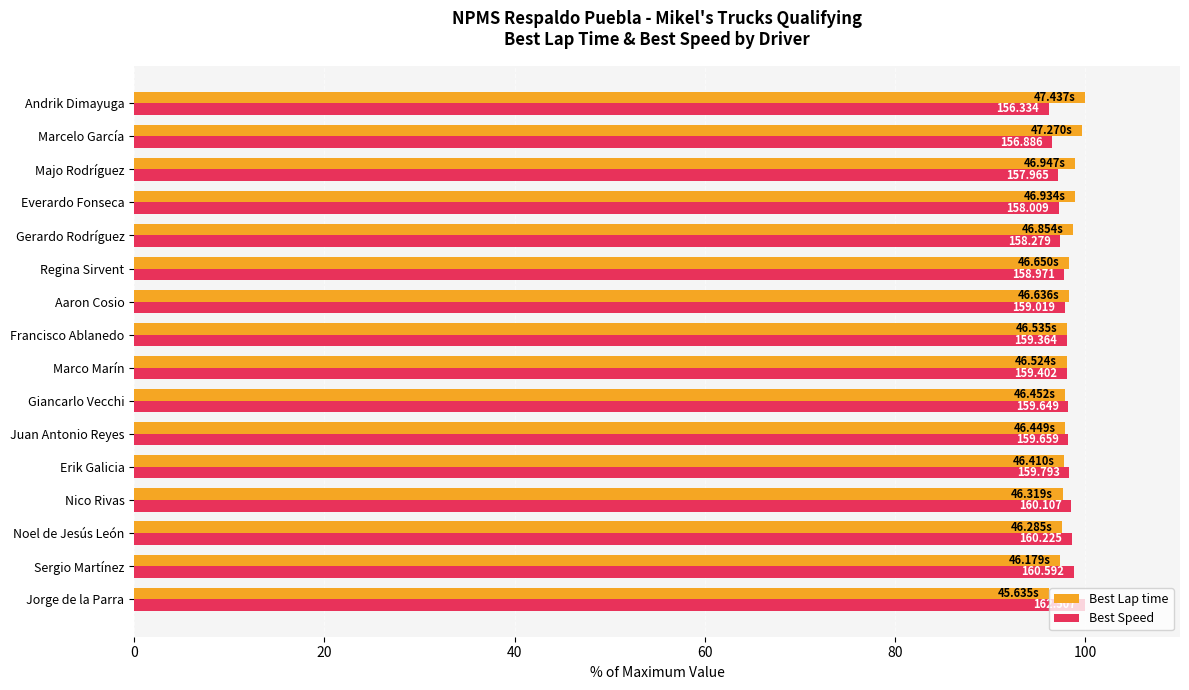

What are all the series names shown in the legend?

Best Lap time, Best Speed